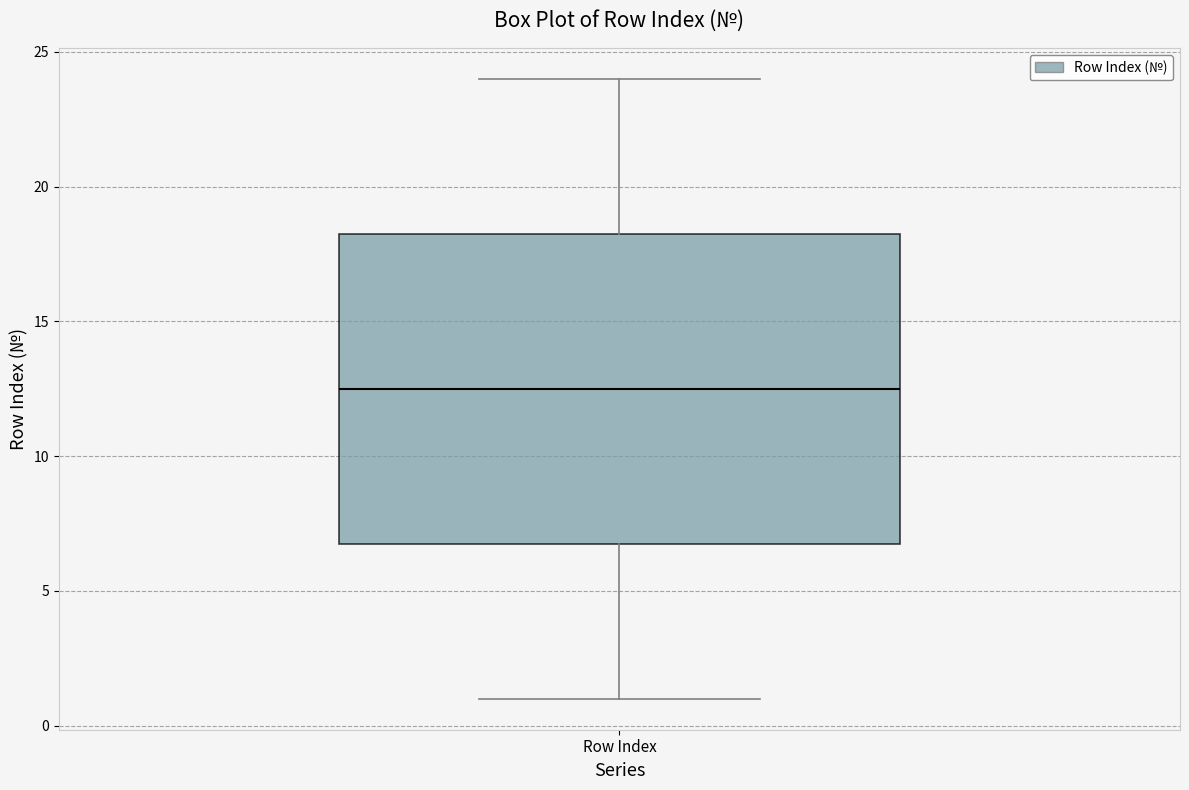

Where is the lower edge of the box for Row Index on the y-axis? The values are not printed on the chart, so give them approximately, as read against the axis.

7.0